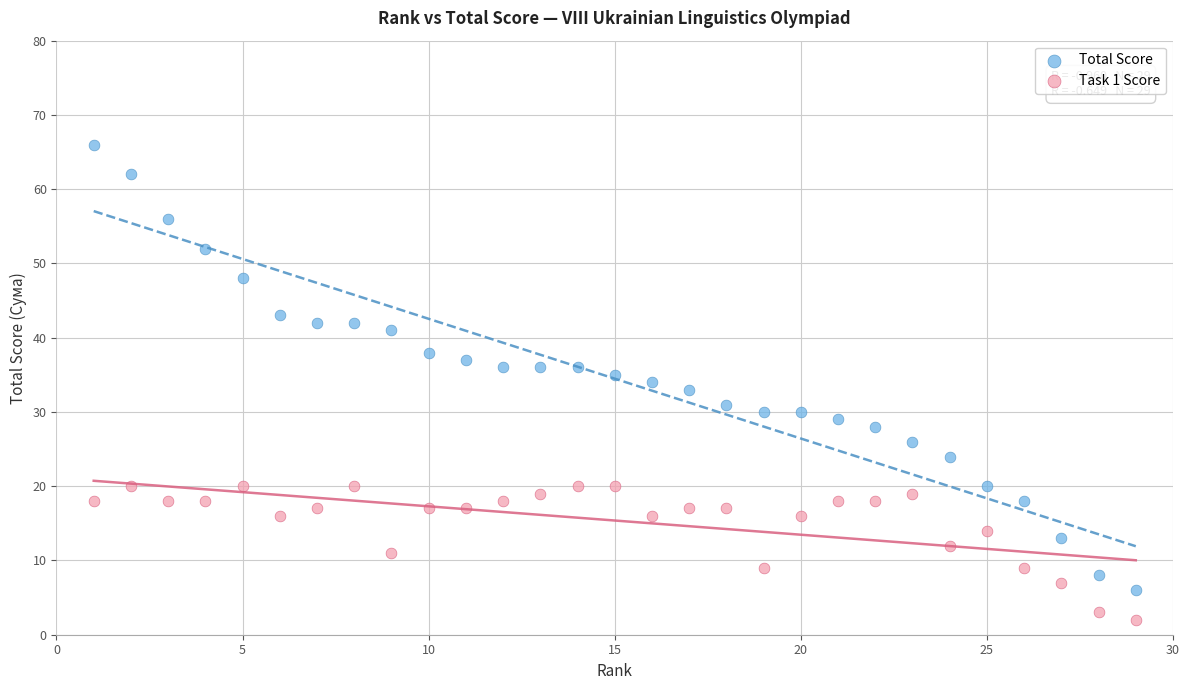

What are all the series names shown in the legend?

Total Score, Task 1 Score